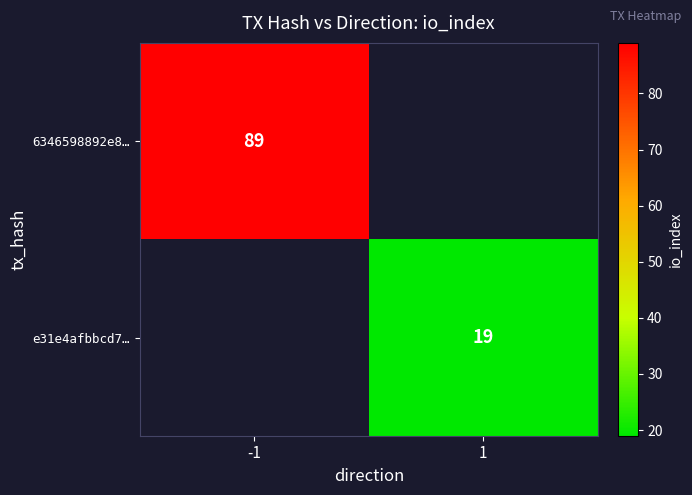

At how many categories does at least one series exceed 65?

1